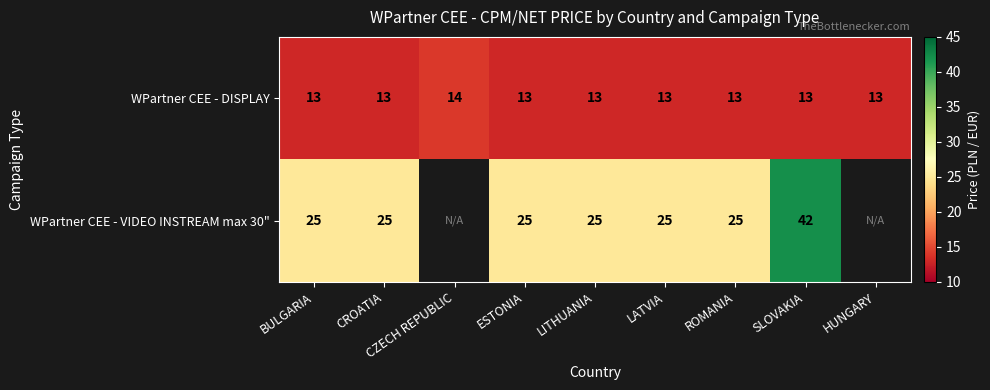

What is the minimum value for WPartner CEE - DISPLAY?

13